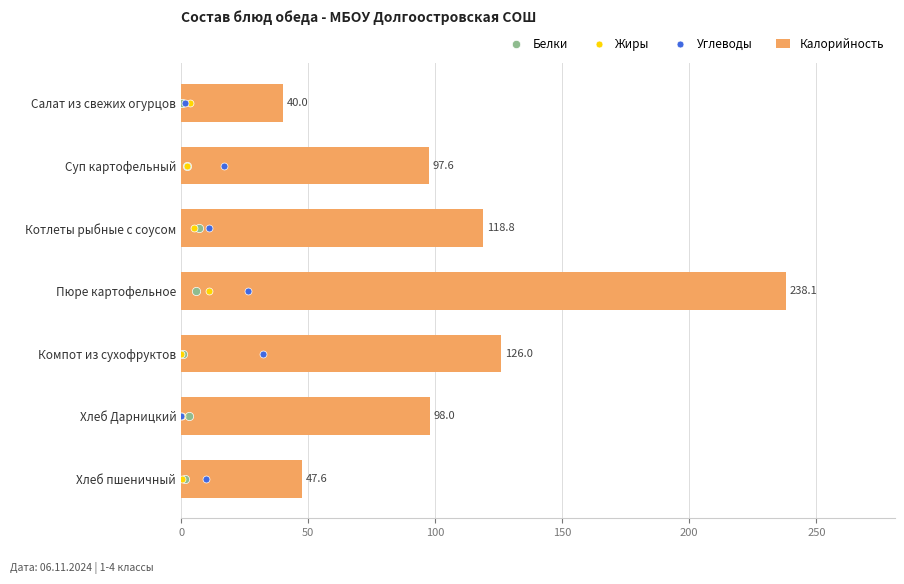

Which series has the largest total across all categories?

Калорийность